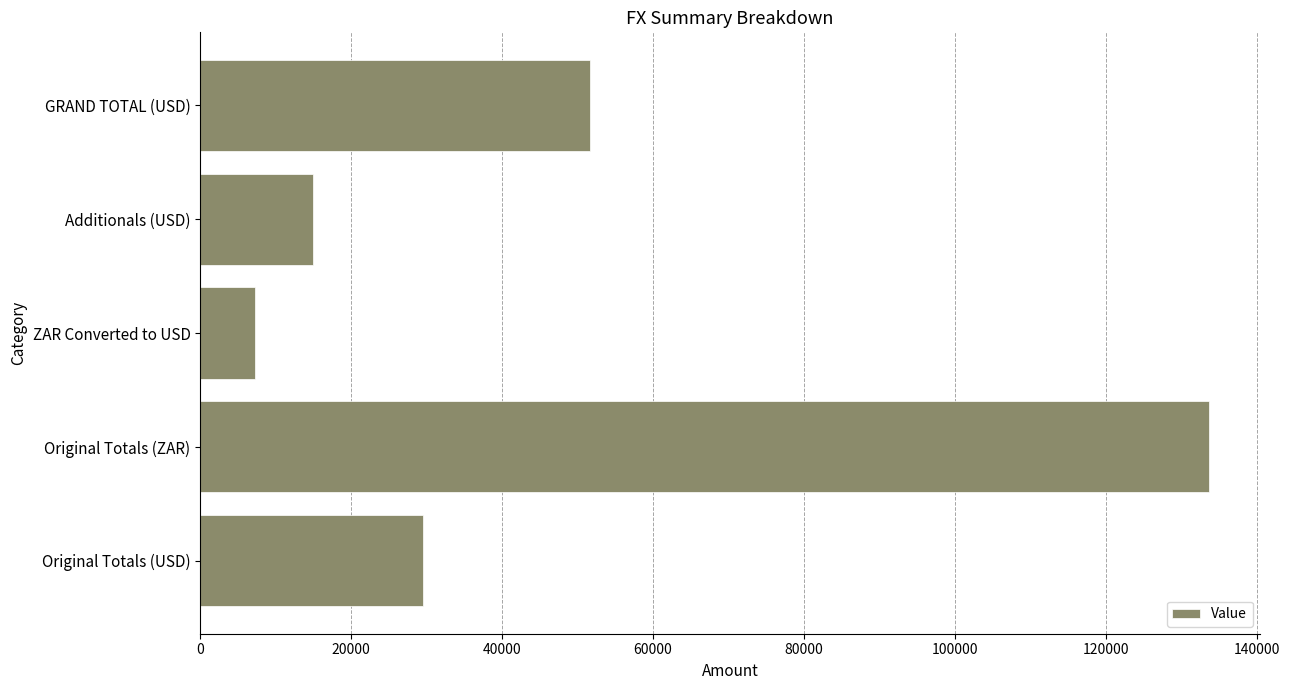

Are the bars horizontal?

Yes